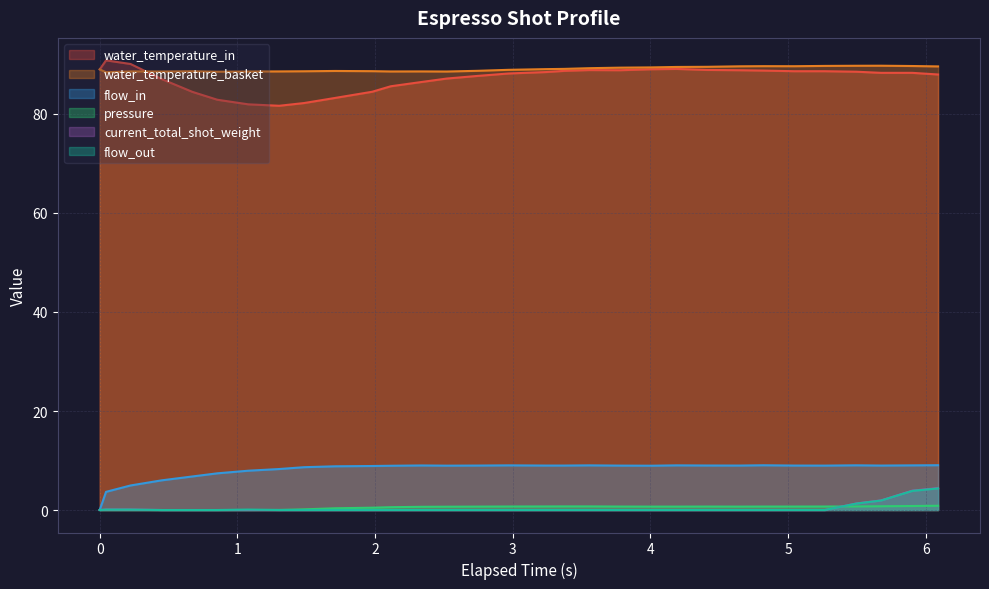

What is the sum of the water_temperature_in values at 0.046 and 5.902?

179.1